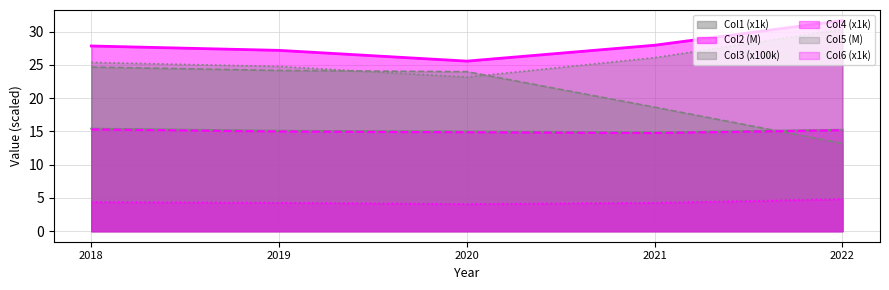

What is the smallest value displayed?

4.1